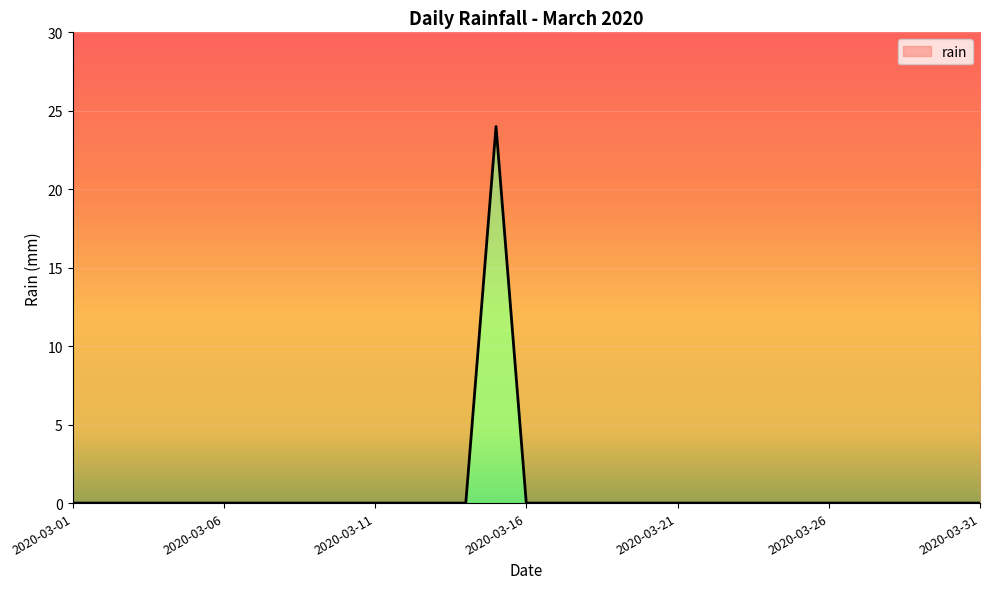

What is the difference between the maximum and second lowest values?

24